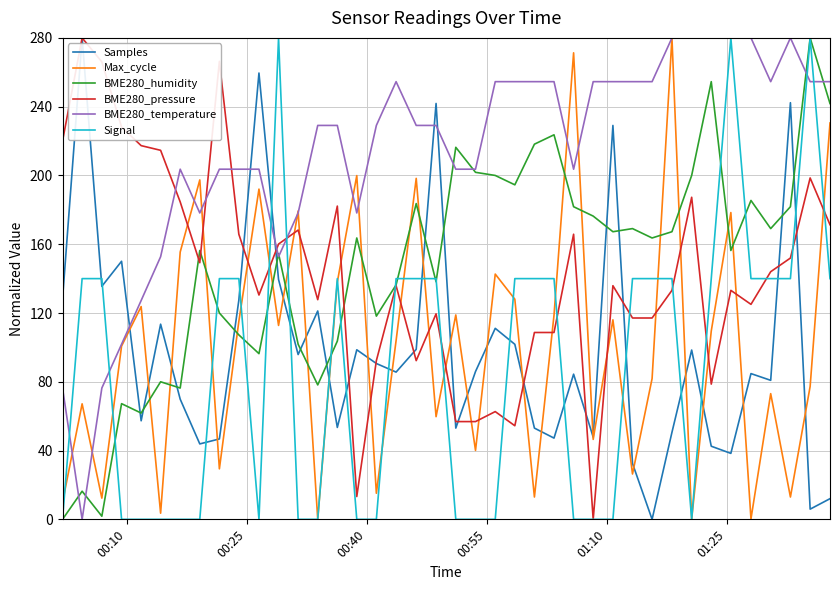

At how many categories does at least one series exceed 22?

40